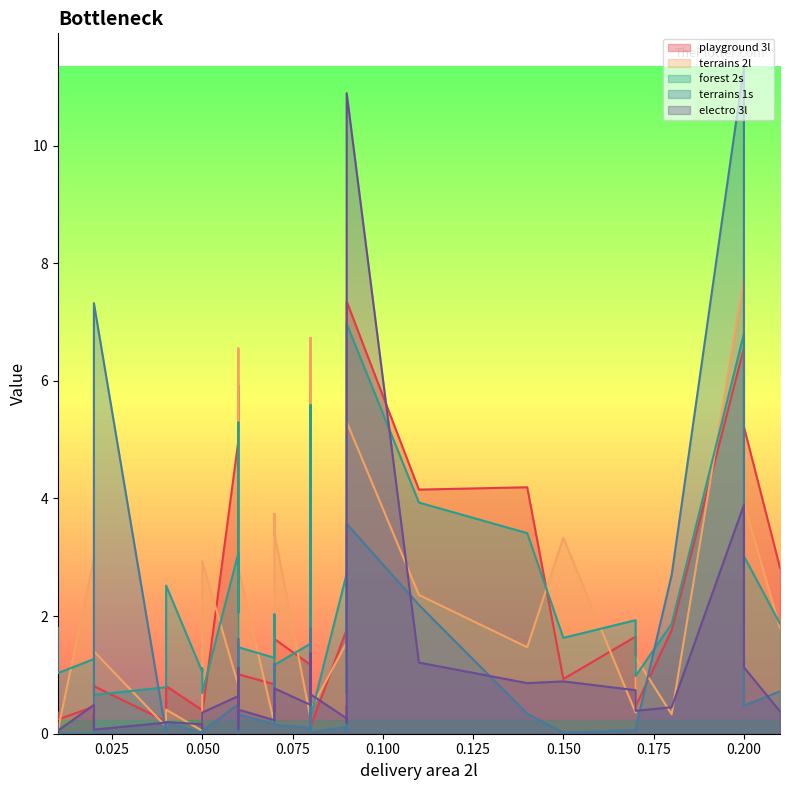

Does the chart display data point markers on the line(s)?

No